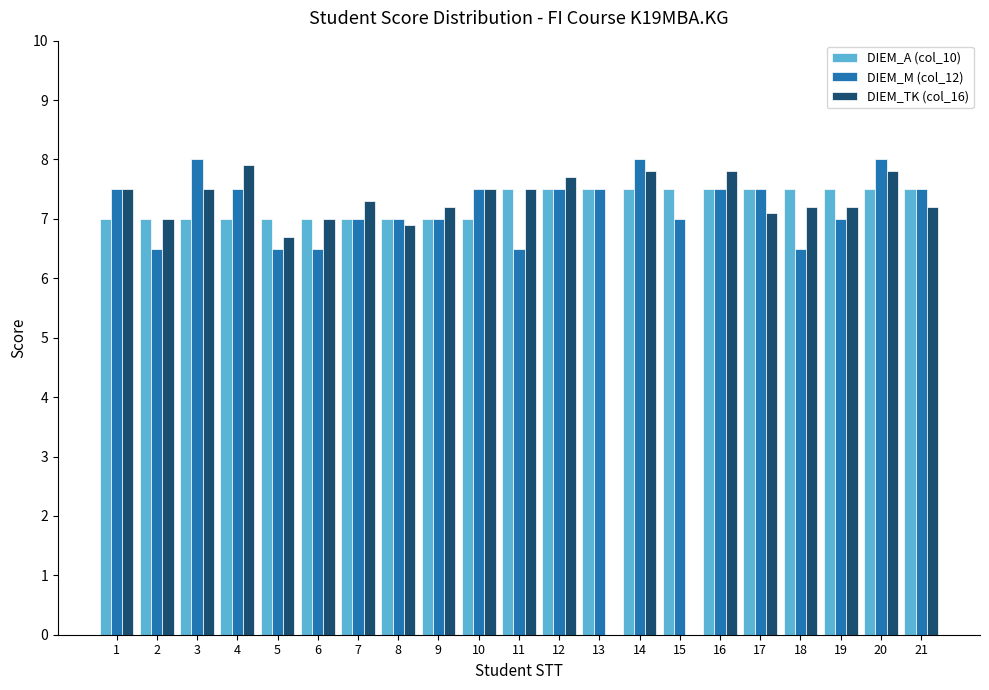

Which series changed the most between 5 and 21?

DIEM_M (col_12)